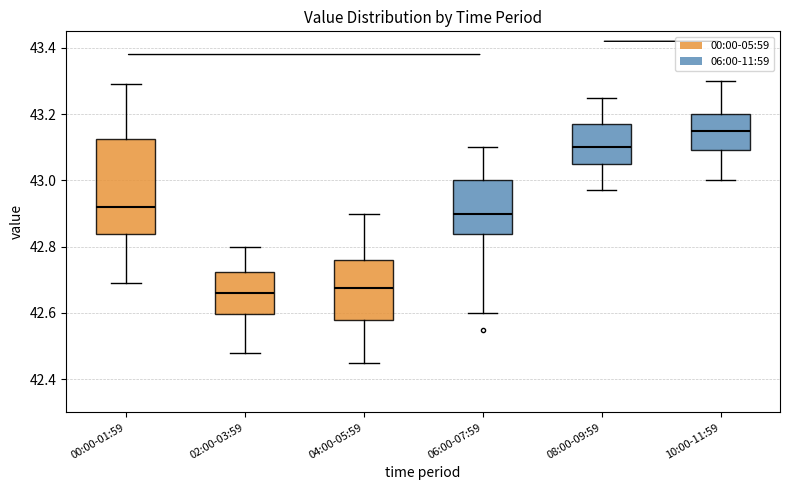

Which box has the highest median line?

10:00-11:59